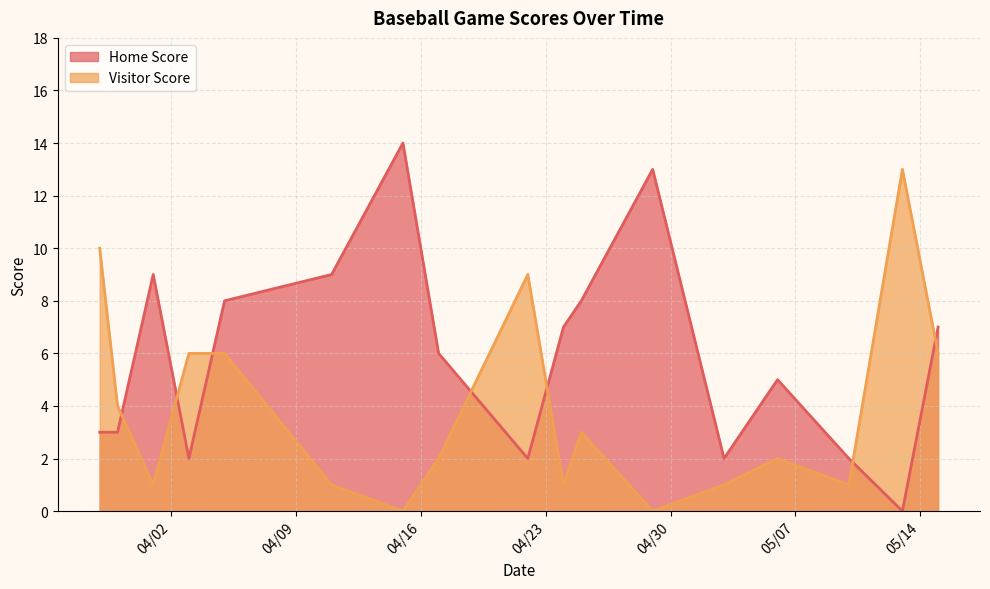

What position from the right is 2019-03-29?

17